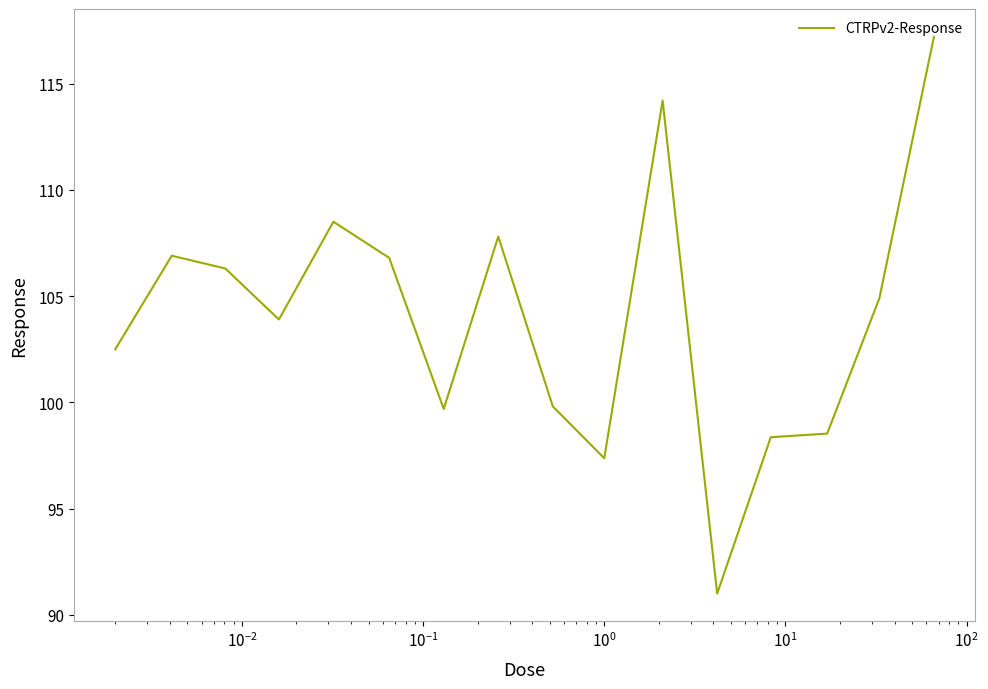

What is the smallest value displayed?

91.0